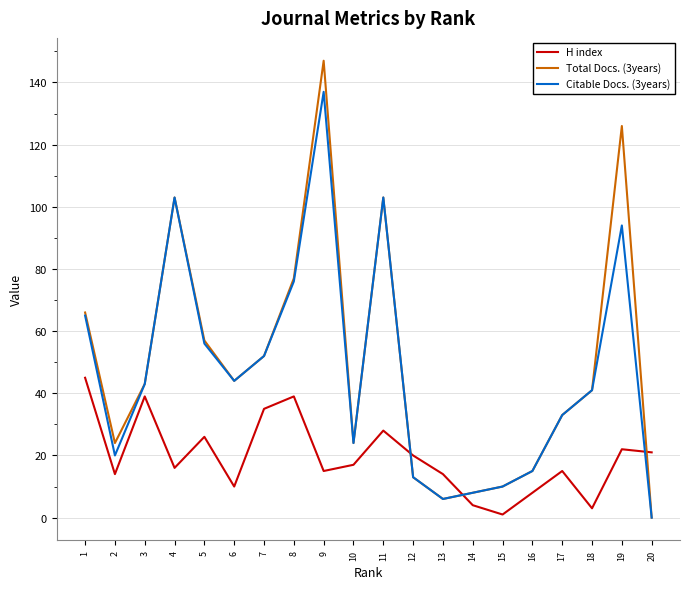

What is the total value across all series at 15?

21